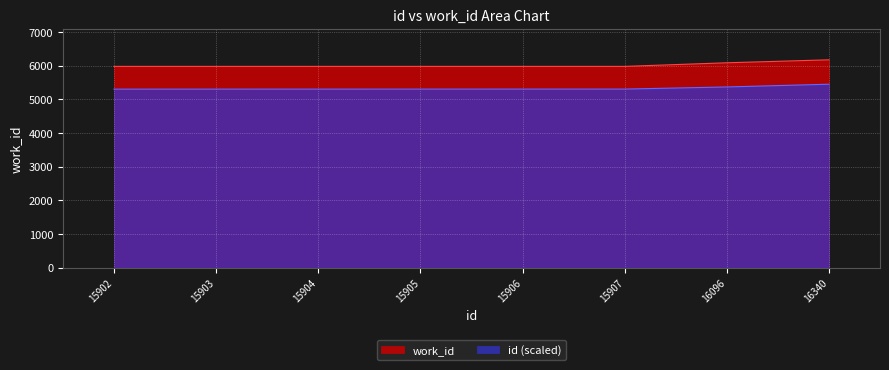

What is the spread (max minus min) of values at 15905?

674.3